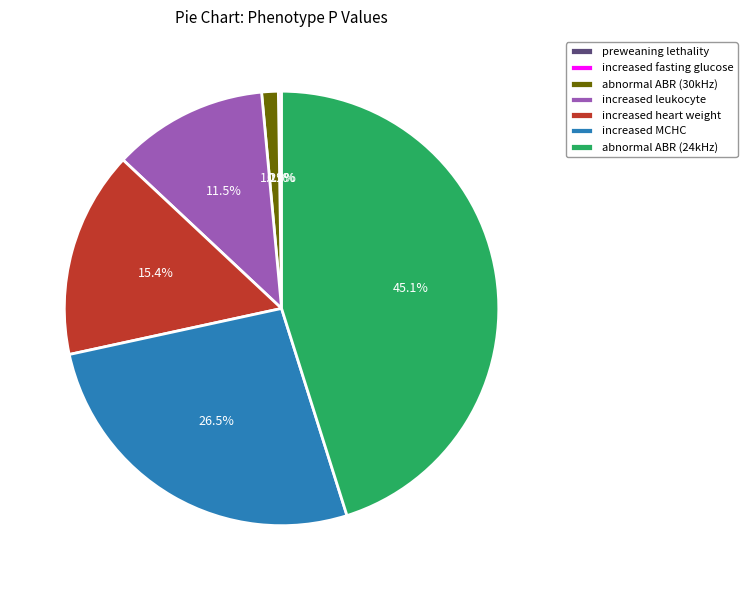

Which slice is the largest?

abnormal ABR (24kHz)